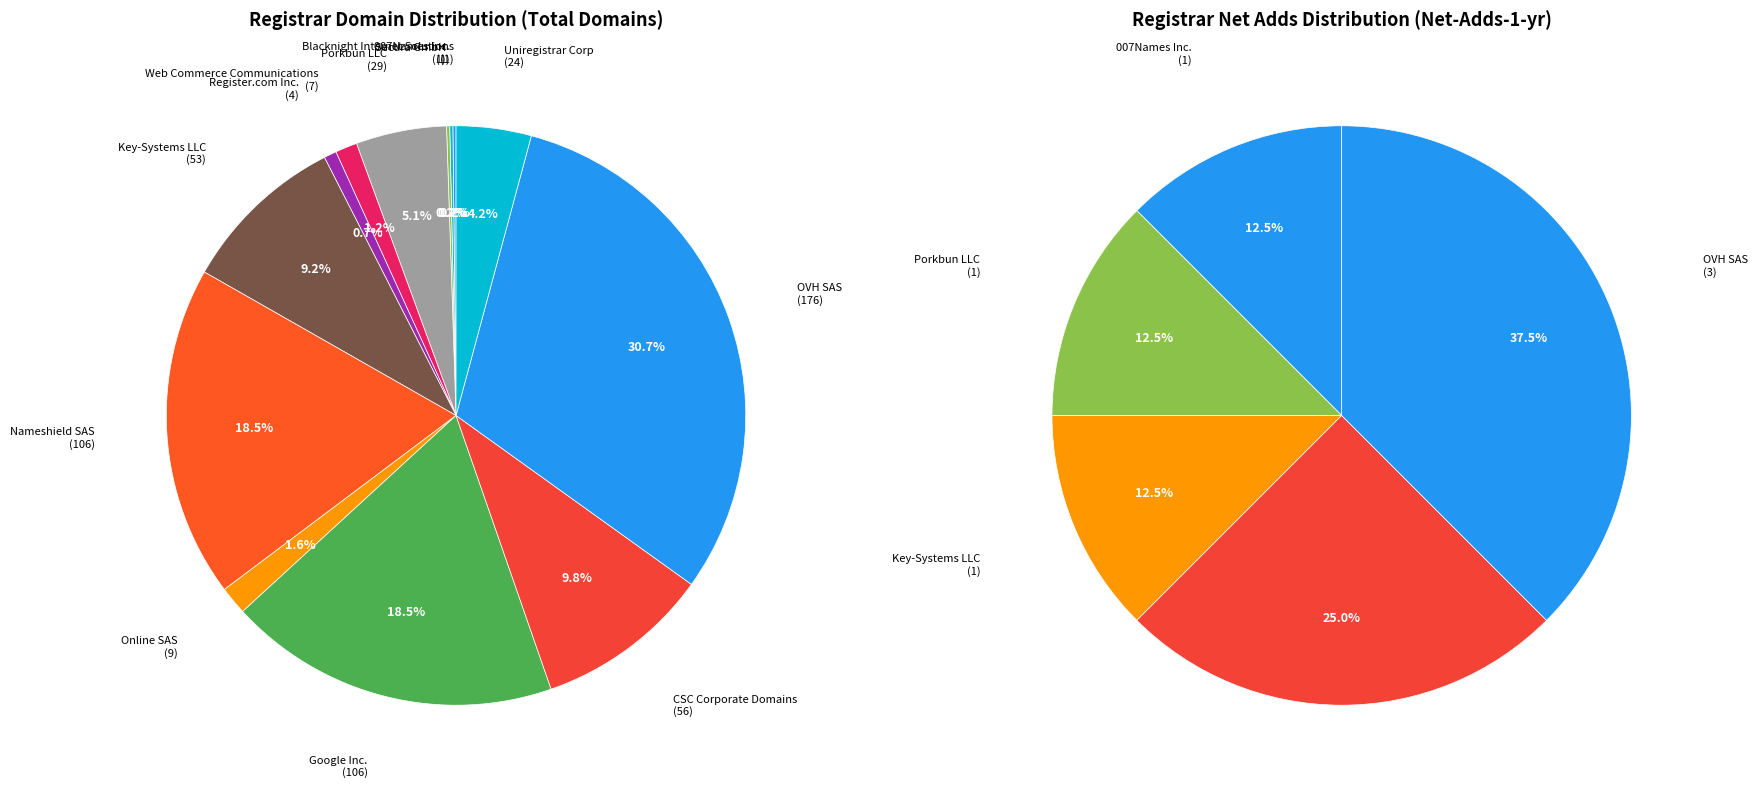

True or false: Pre-Delegation Testing 2 accounts for 12% of the total.

False